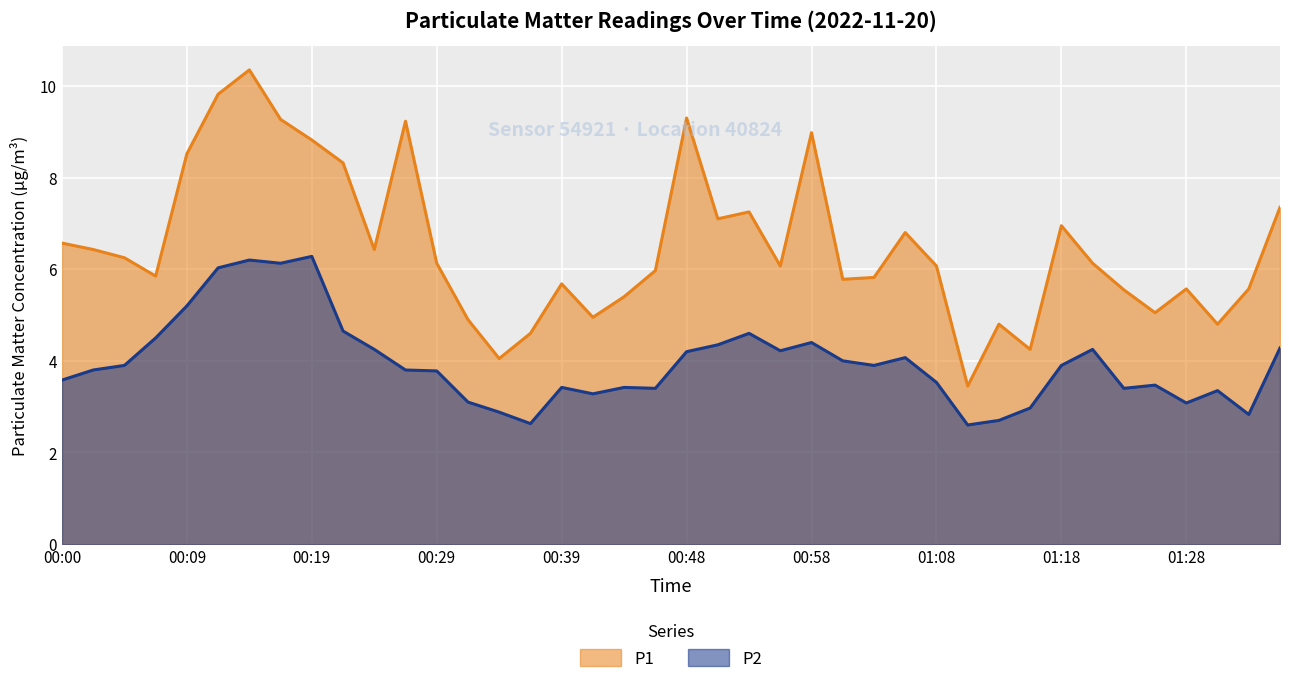

Rank the series by their average value, from highest to lowest.

P1, P2